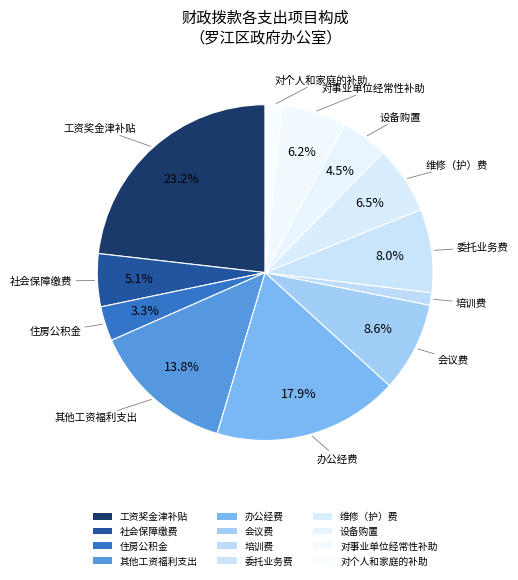

Is there any slice that represents more than half of the pie?

No